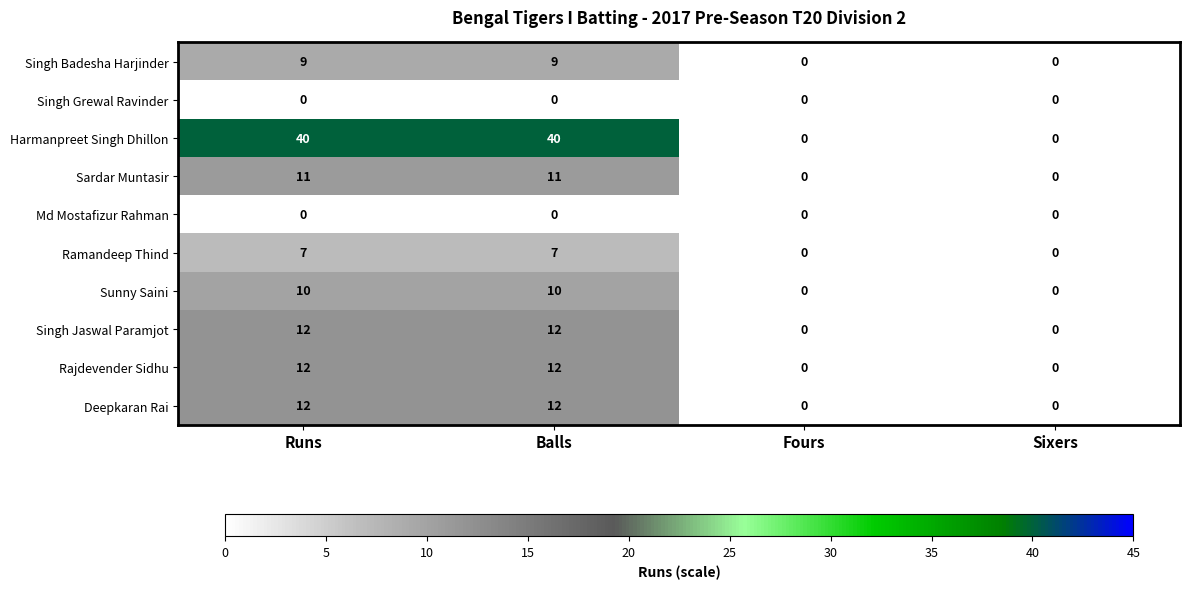

Which series has the largest range (max minus min)?

Harmanpreet Singh Dhillon